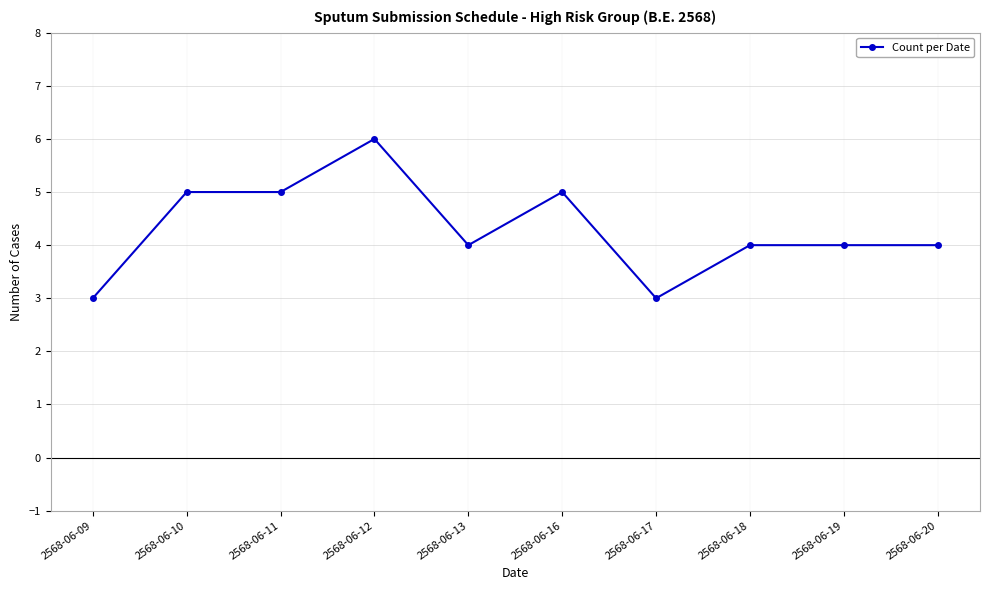

True or false: there are more than 0 points higher than both neighbors.

True